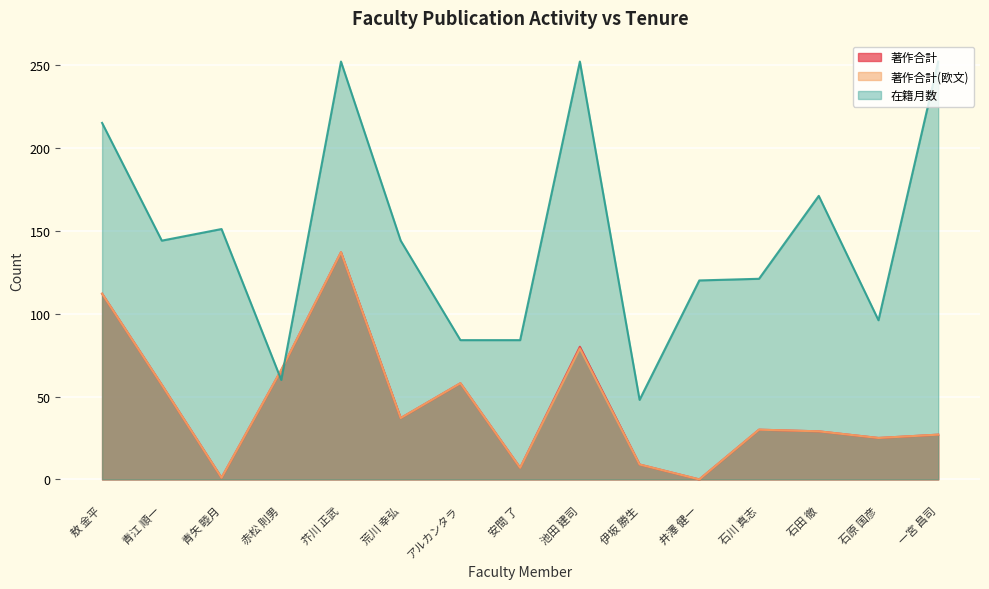

What value does the 在籍月数 series have at 青矢 睦月?

151